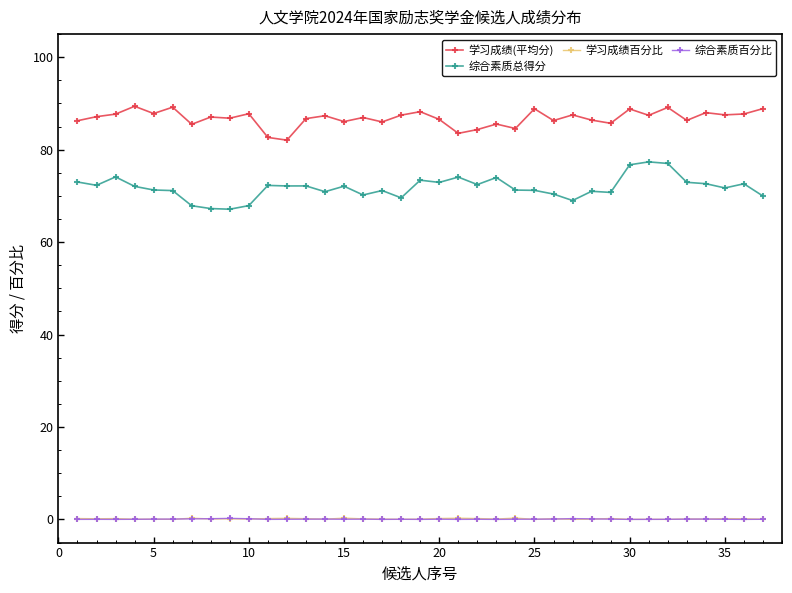

At how many categories does at least one series exceed 35?

37